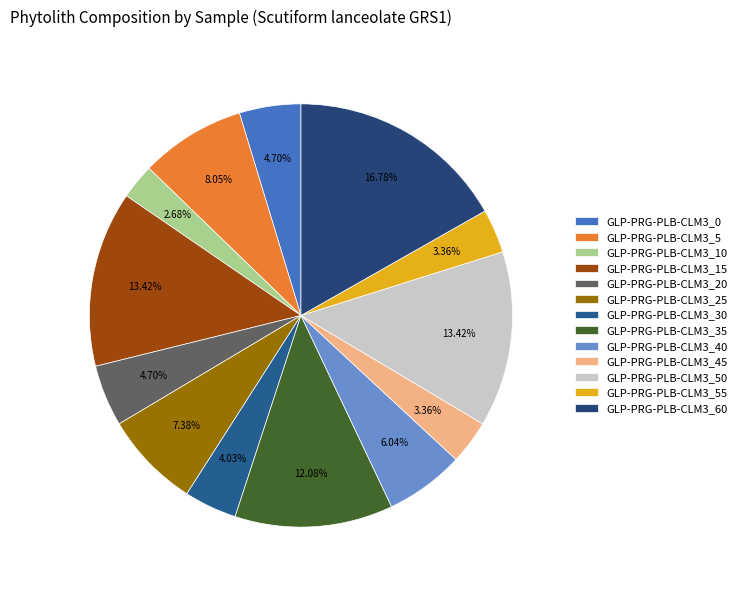

What percentage is NOT represented by GLP-PRG-PLB-CLM3_45?

96.6%